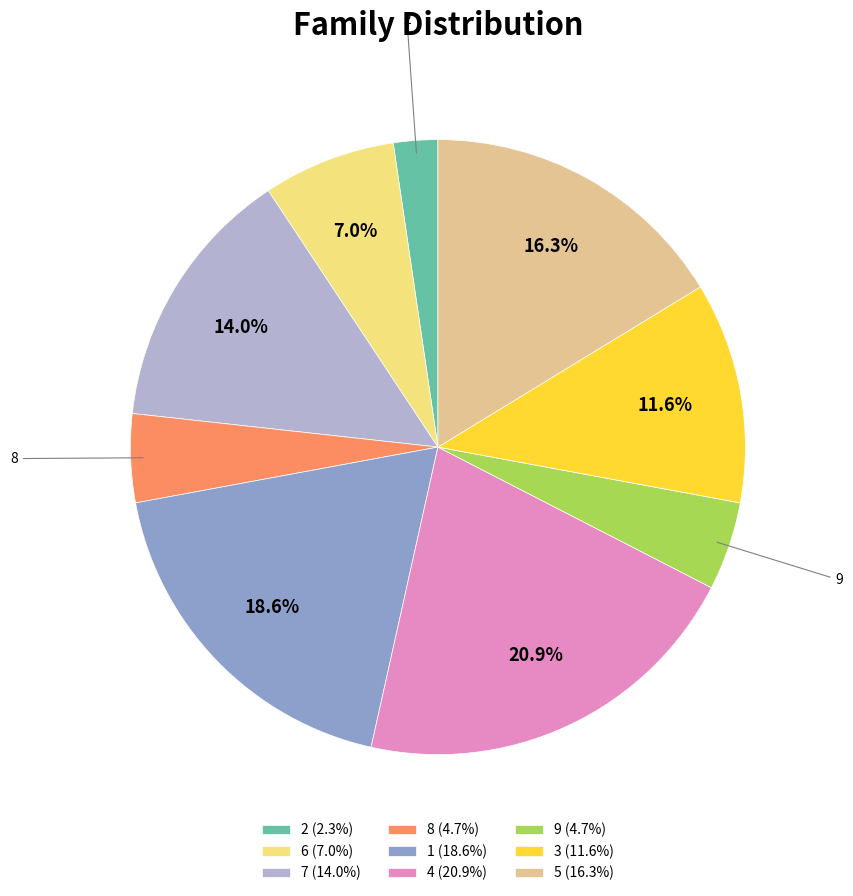

Approximately how many times larger is the value at 2 compared to 5?

0.1